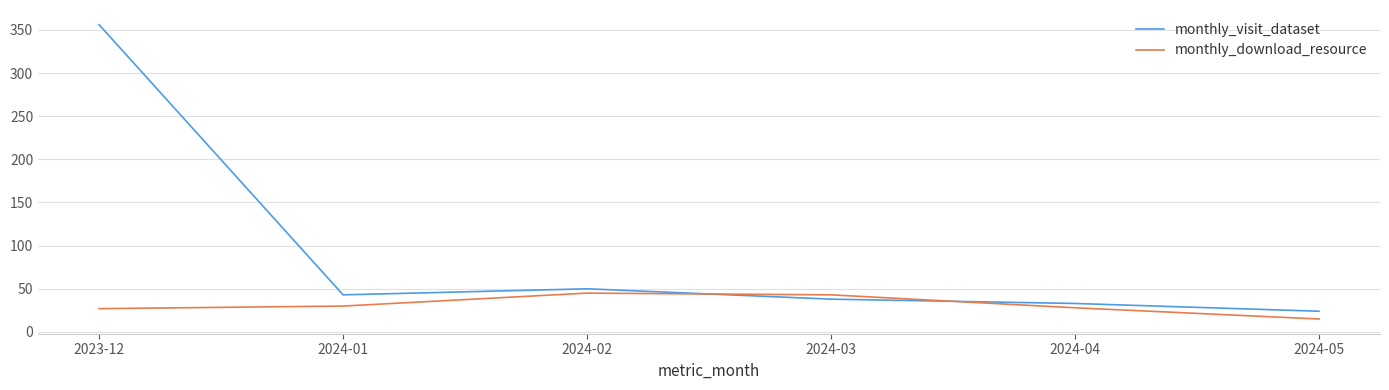

What is the difference between the second highest and minimum values in the monthly_download_resource series?

28